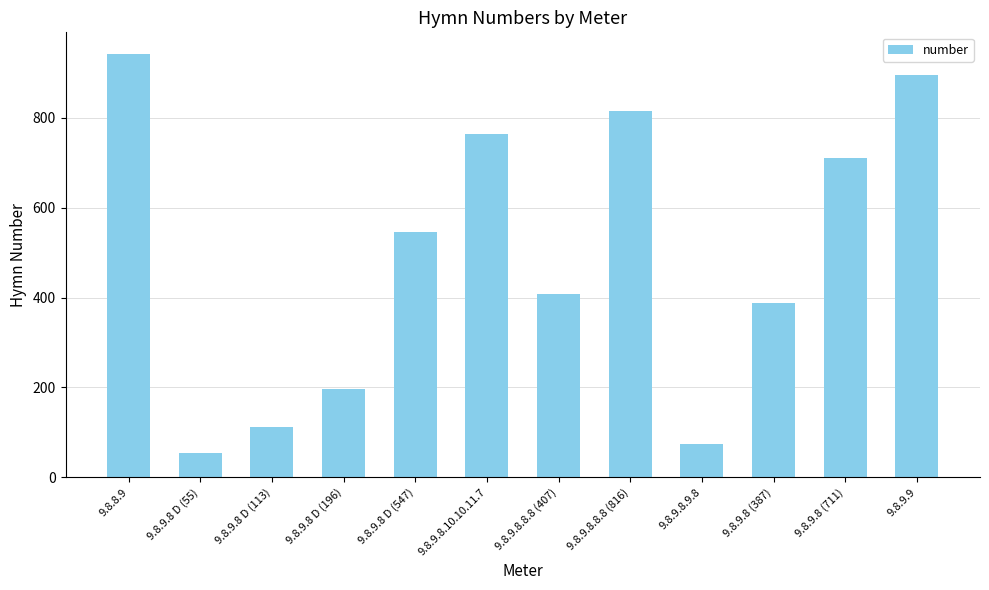

Where does the data first go above 547?

9.8.8.9